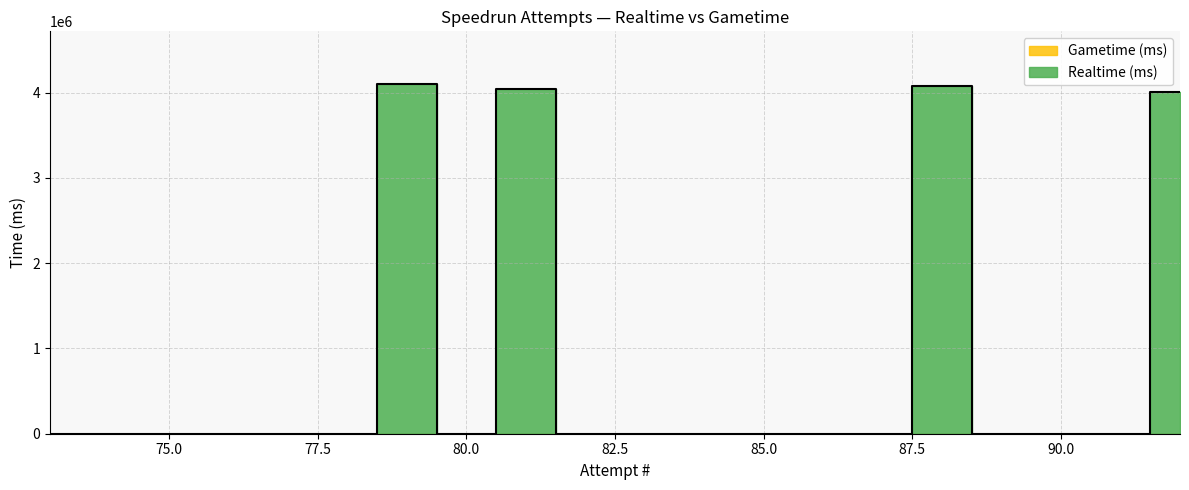

List the labels in order of value, largest first.

79, 88, 81, 92, 91, 90, 89, 87, 86, 85, 84, 83, 82, 80, 78, 77, 76, 75, 74, 73